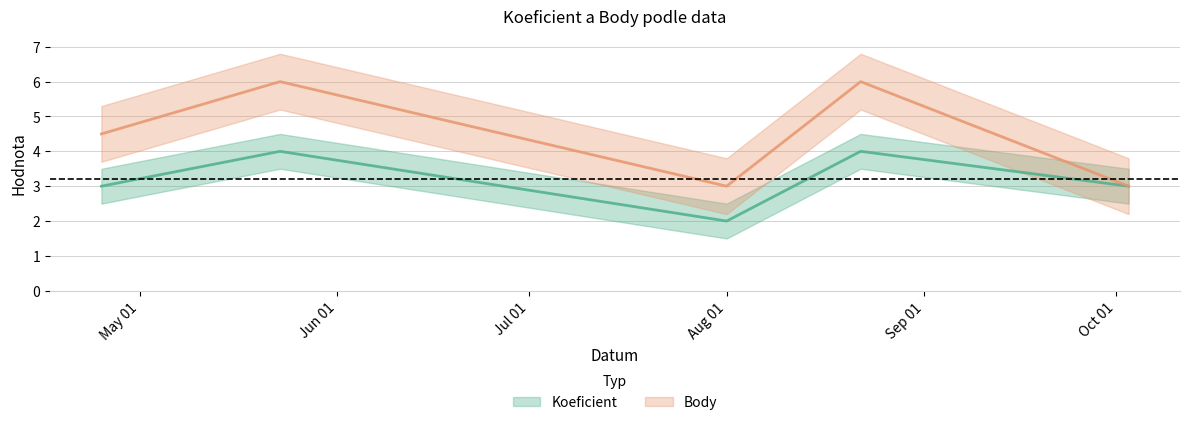

Is it true that Koeficient equals 6.5 at 2009-08-22?

False